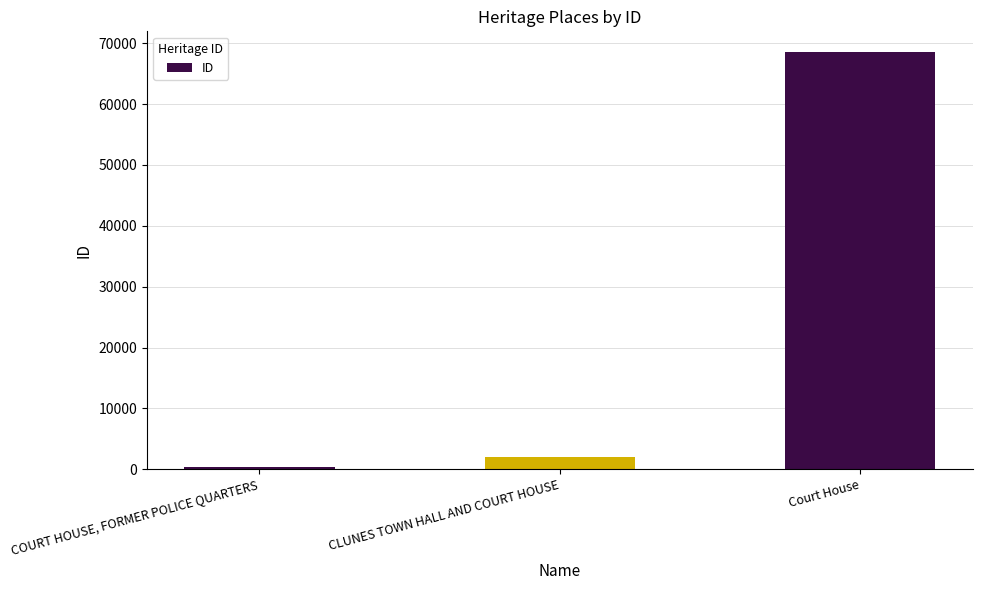

List the labels in order of value, smallest first.

COURT HOUSE, FORMER POLICE QUARTERS, CLUNES TOWN HALL AND COURT HOUSE, Court House